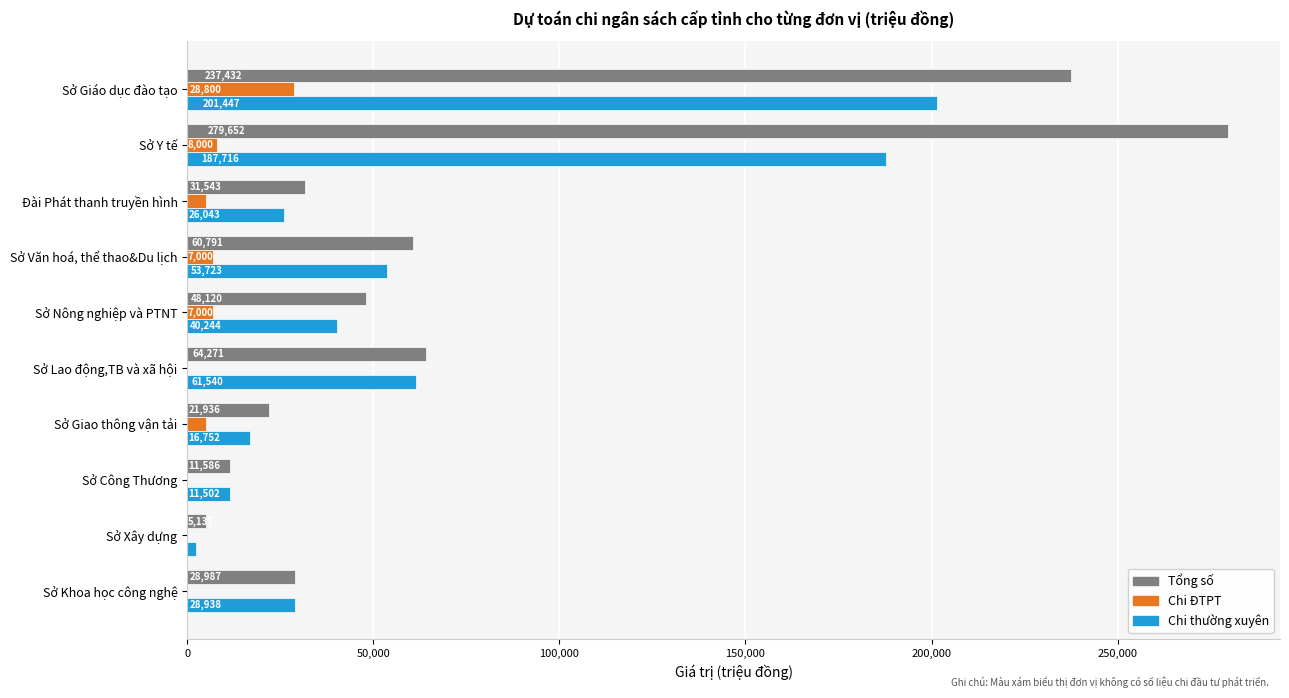

What is the sum of all Chi thường xuyên values?

630312